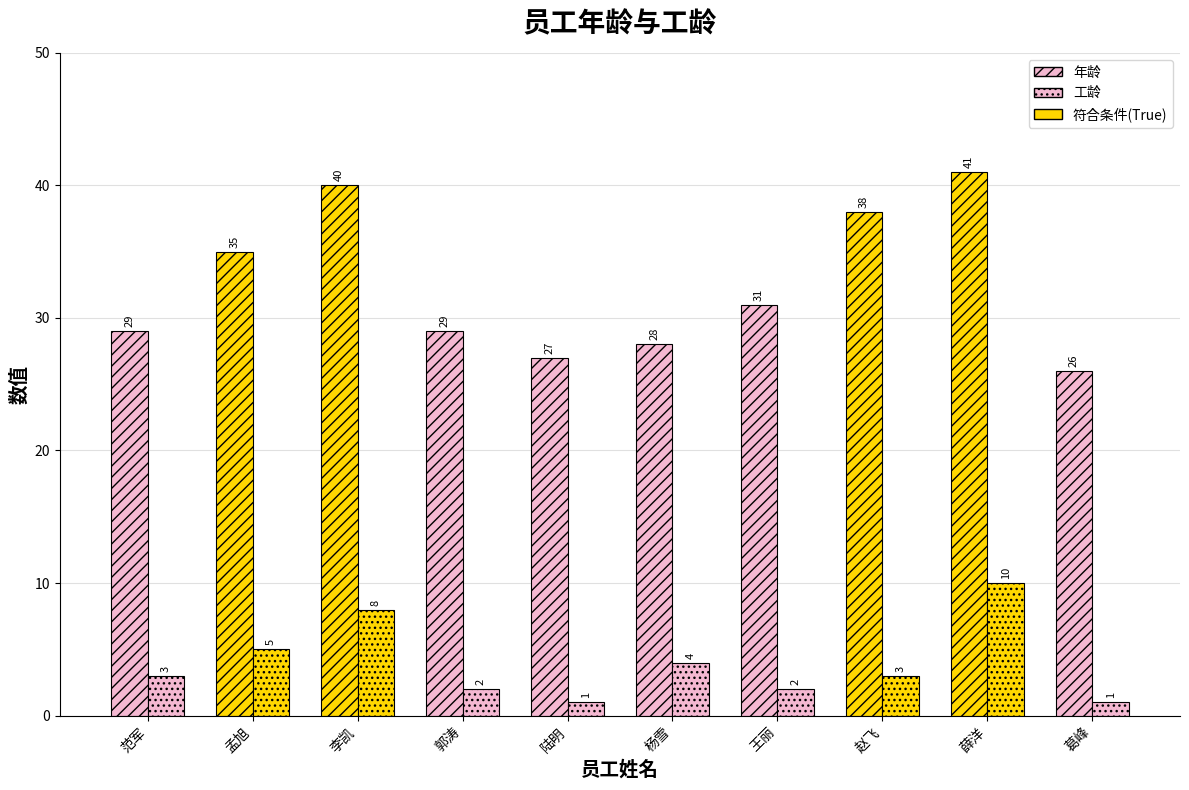

The 工龄 series shows 1 at 陆明. True or false?

True